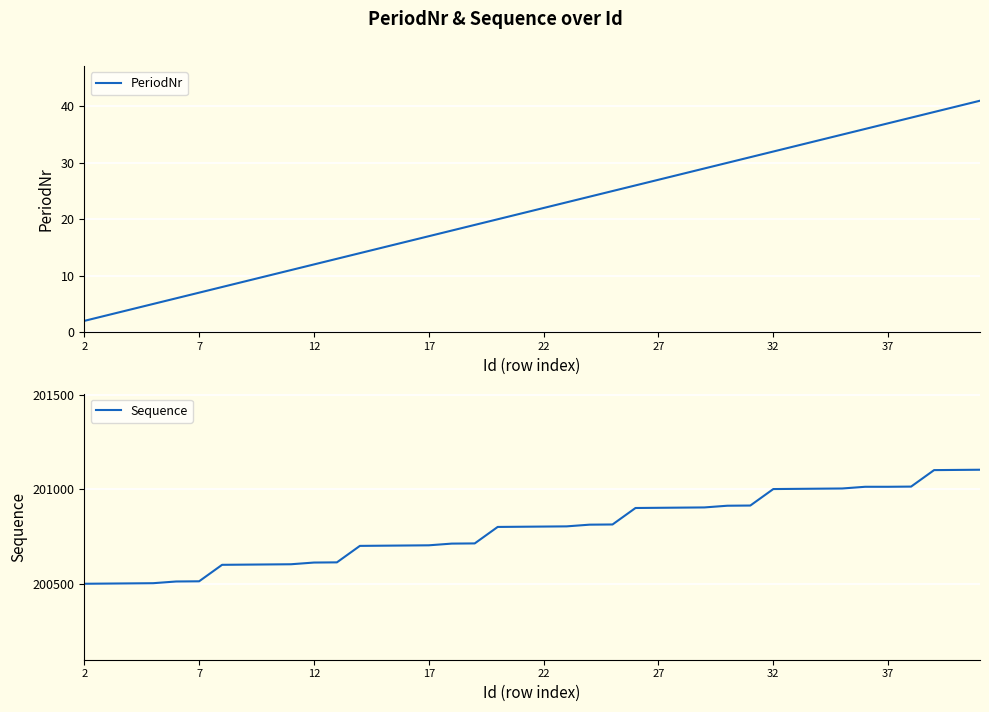

Which series has the largest total across all categories?

Sequence